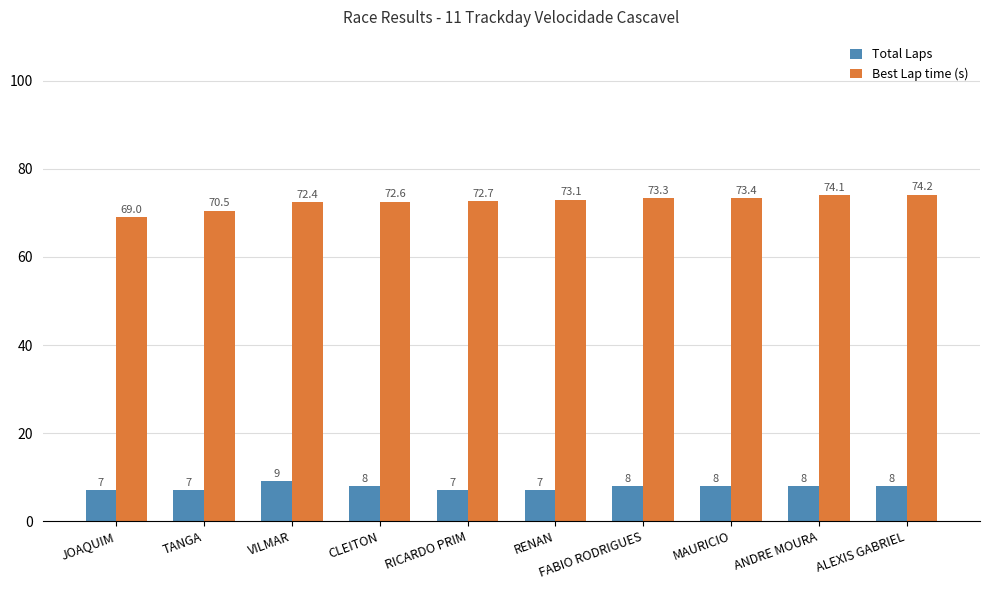

List the series in order of their peak value, lowest first.

Total Laps, Best Lap time (s)